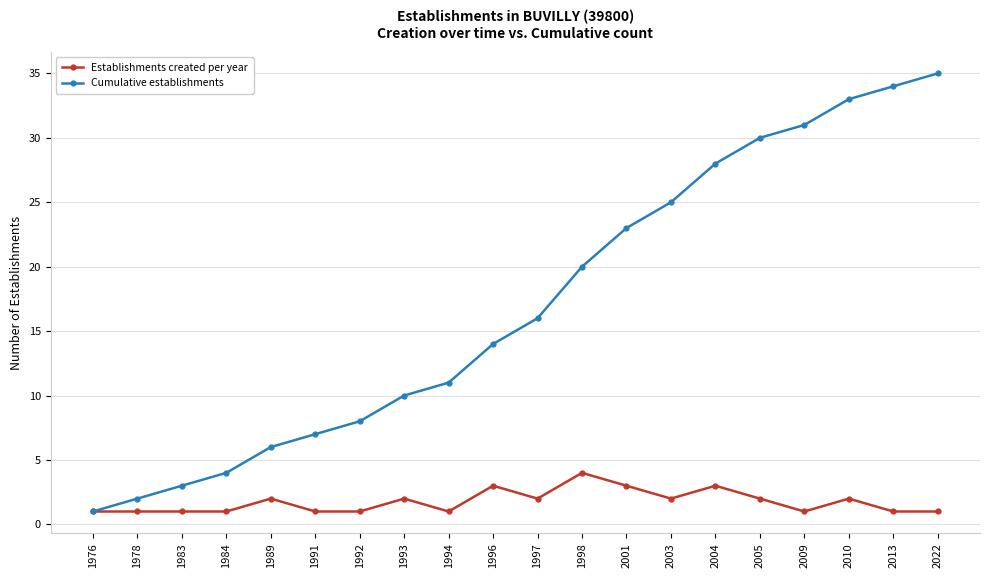

Which label corresponds to the largest value in the chart?

2022